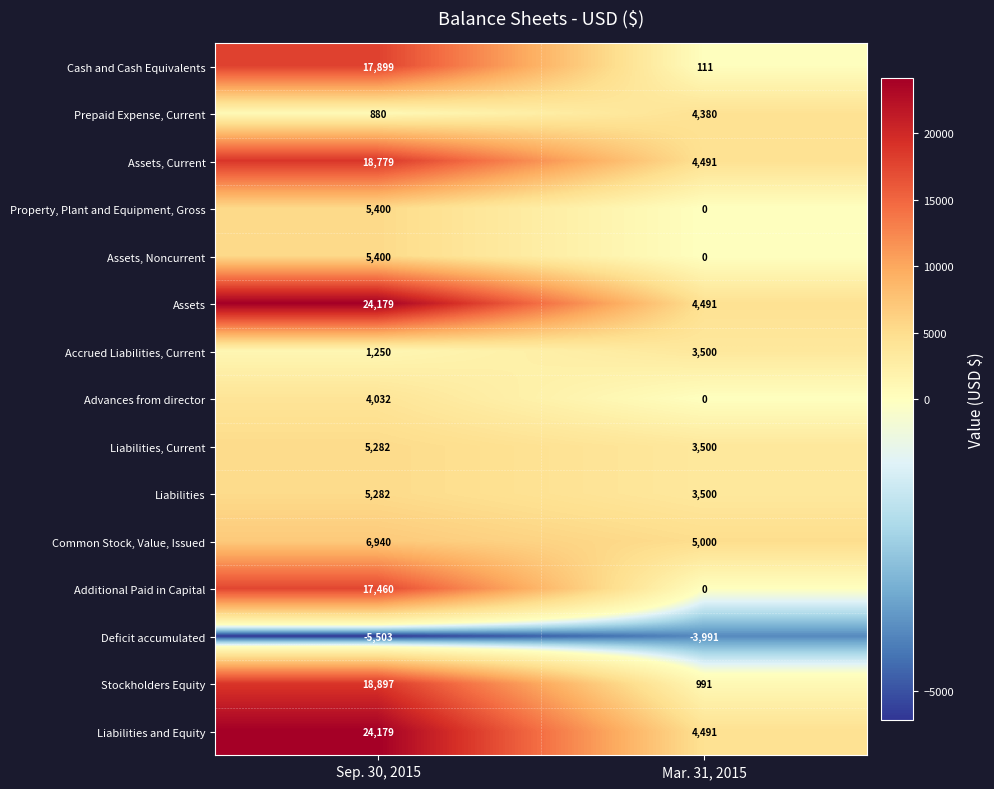

At which category does the chart reach its peak across all series?

Sep. 30, 2015